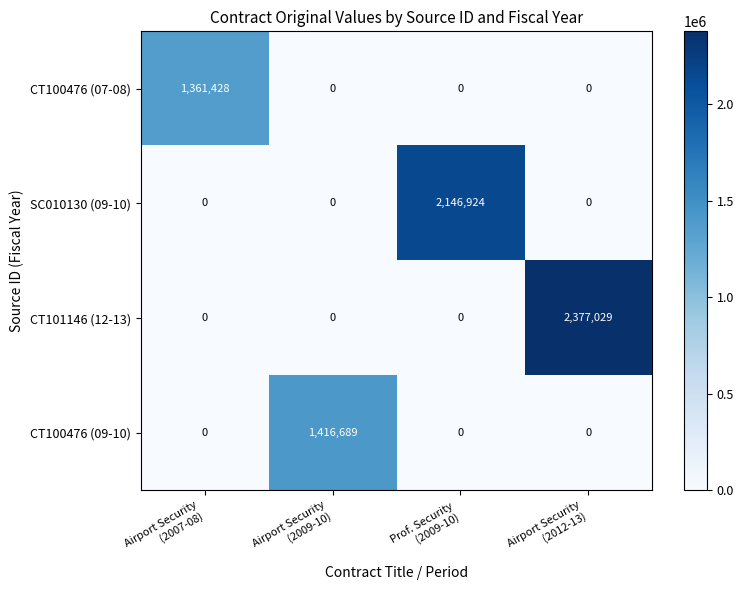

Reading left to right, extract all data points from this chart.

CT100476 (07-08): 1361428	0	0	0
SC010130 (09-10): 0	0	2146924	0
CT101146 (12-13): 0	0	0	2377029
CT100476 (09-10): 0	1416689	0	0